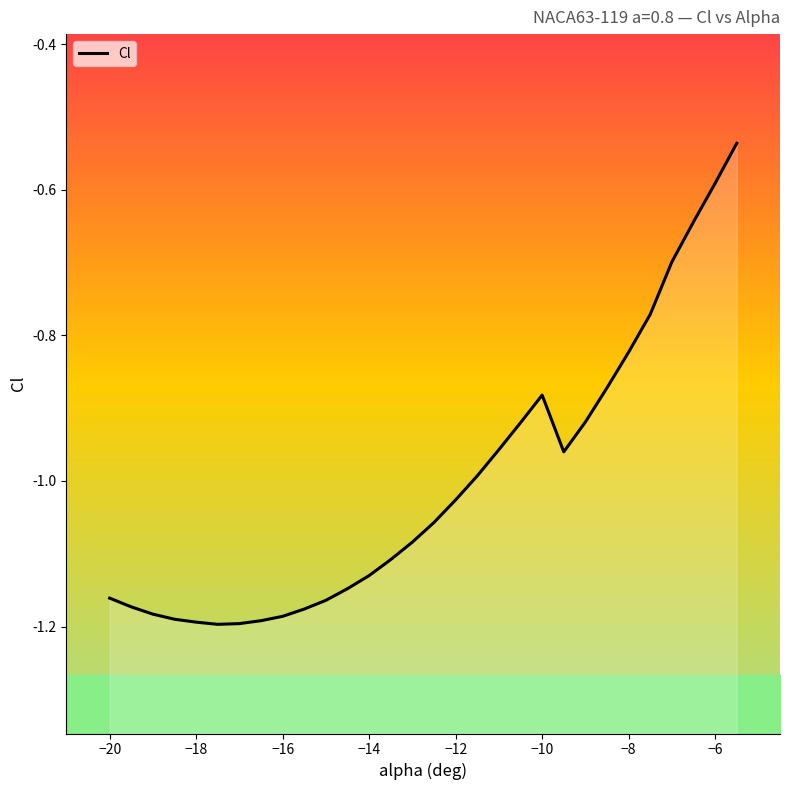

What is the sum of all values?

-30.1